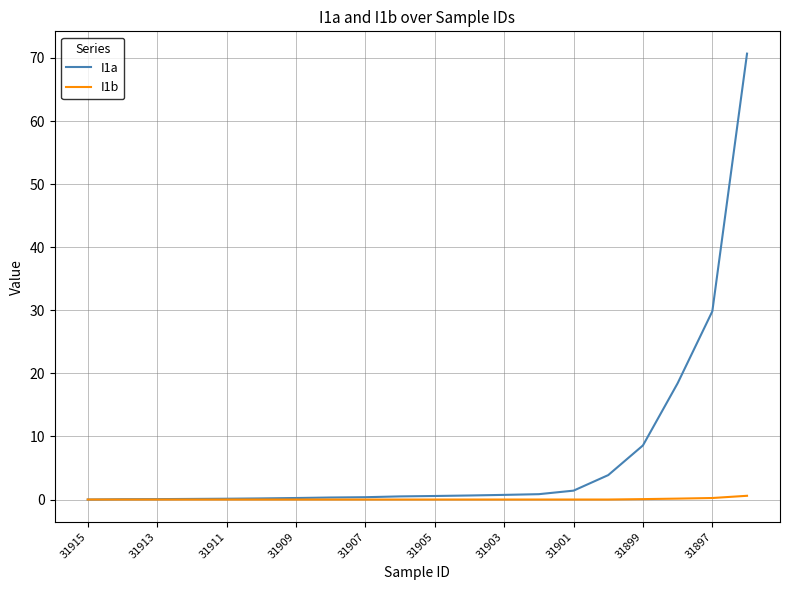

Which series has the widest spread of values?

I1a